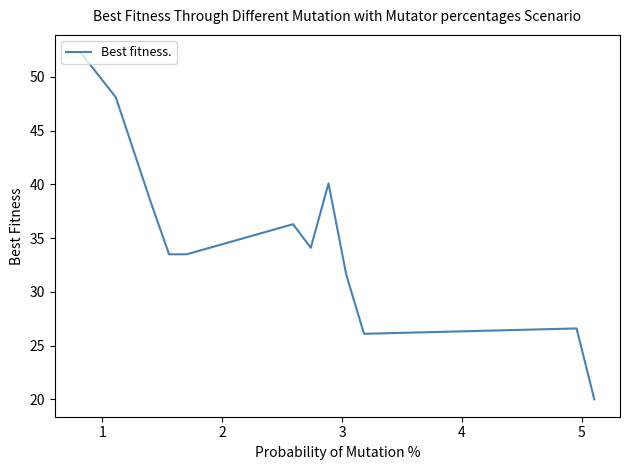

What is the difference between the maximum and minimum values?

32.3